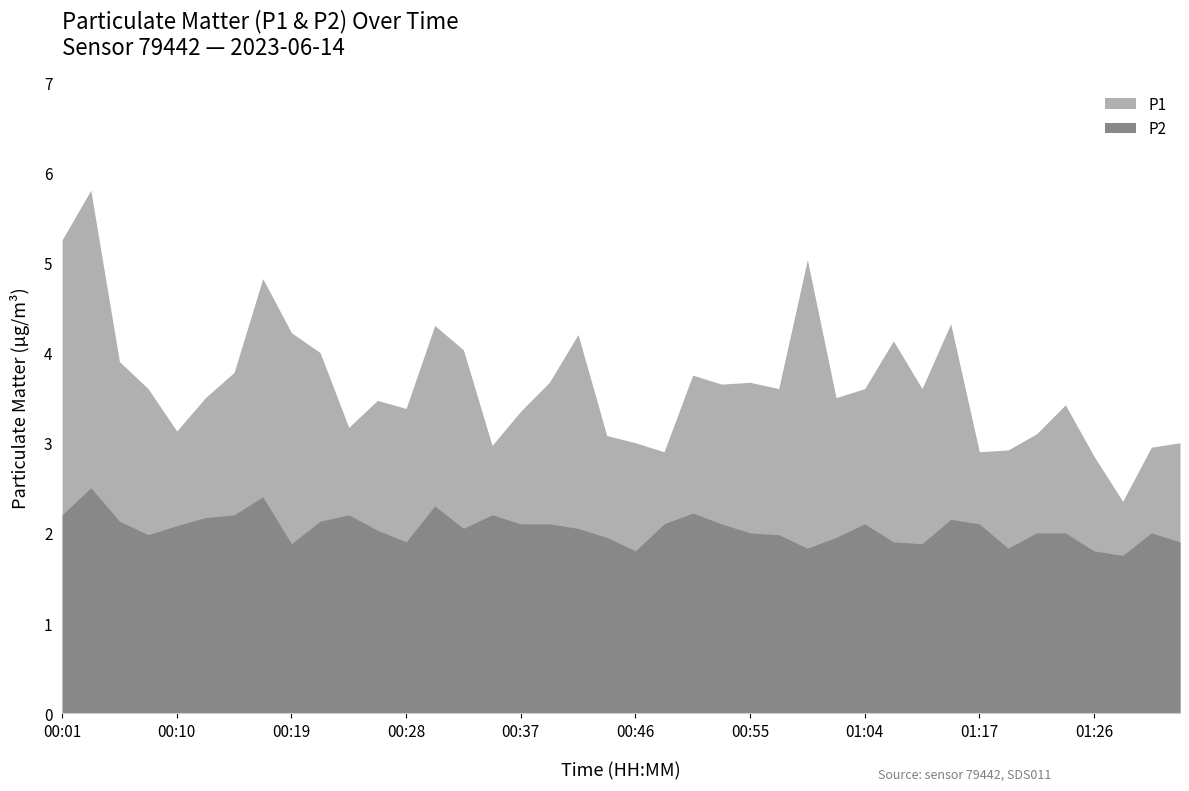

True or false: P1 and P2 cross at least once.

False